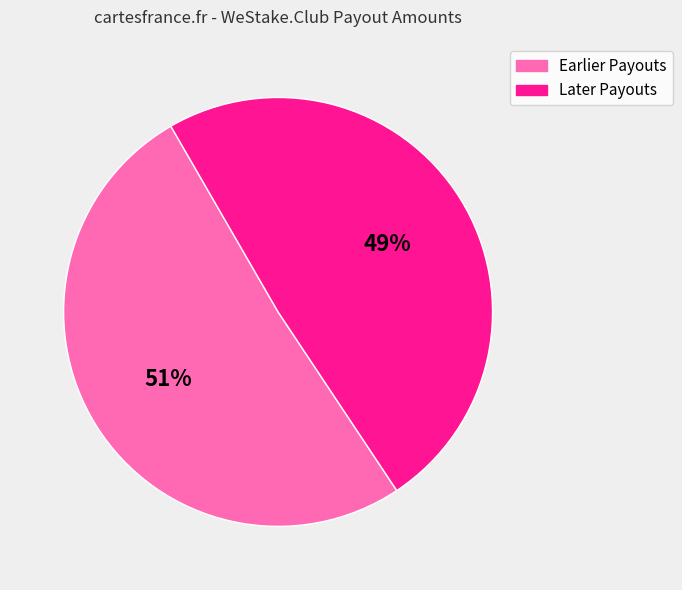

Is there any slice that represents more than half of the pie?

Yes